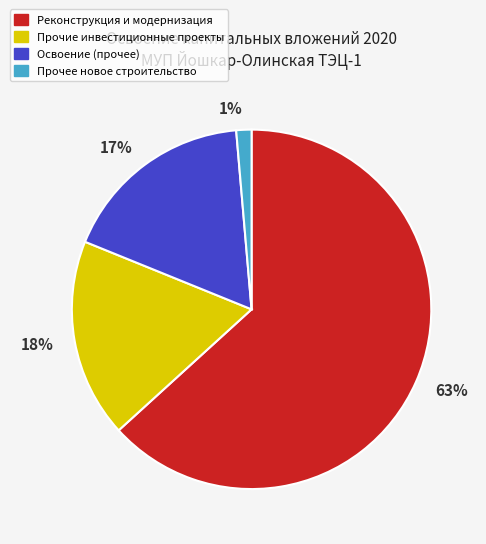

Does any single category account for the majority?

Yes